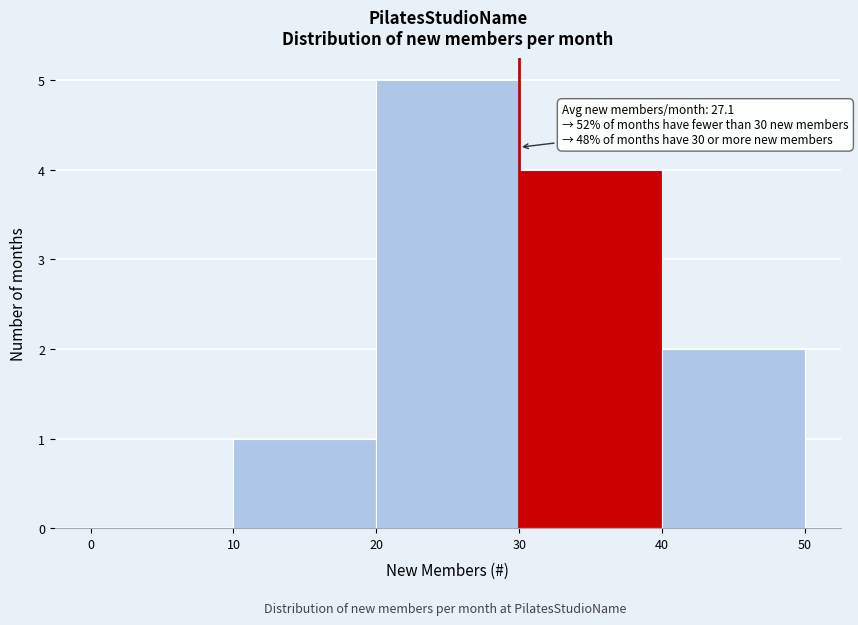

Over which range of the x-axis is the bar tallest?

20 to 30